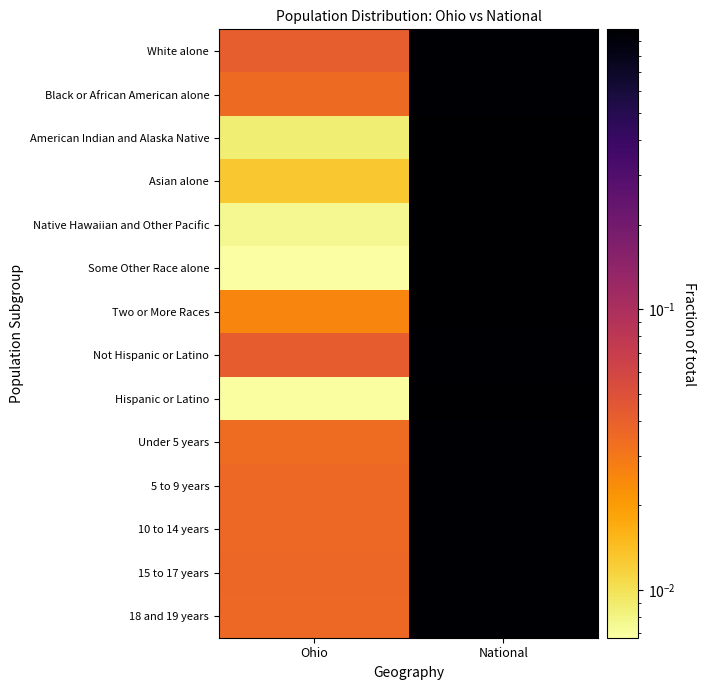

At which category is the sum across all series the highest?

National